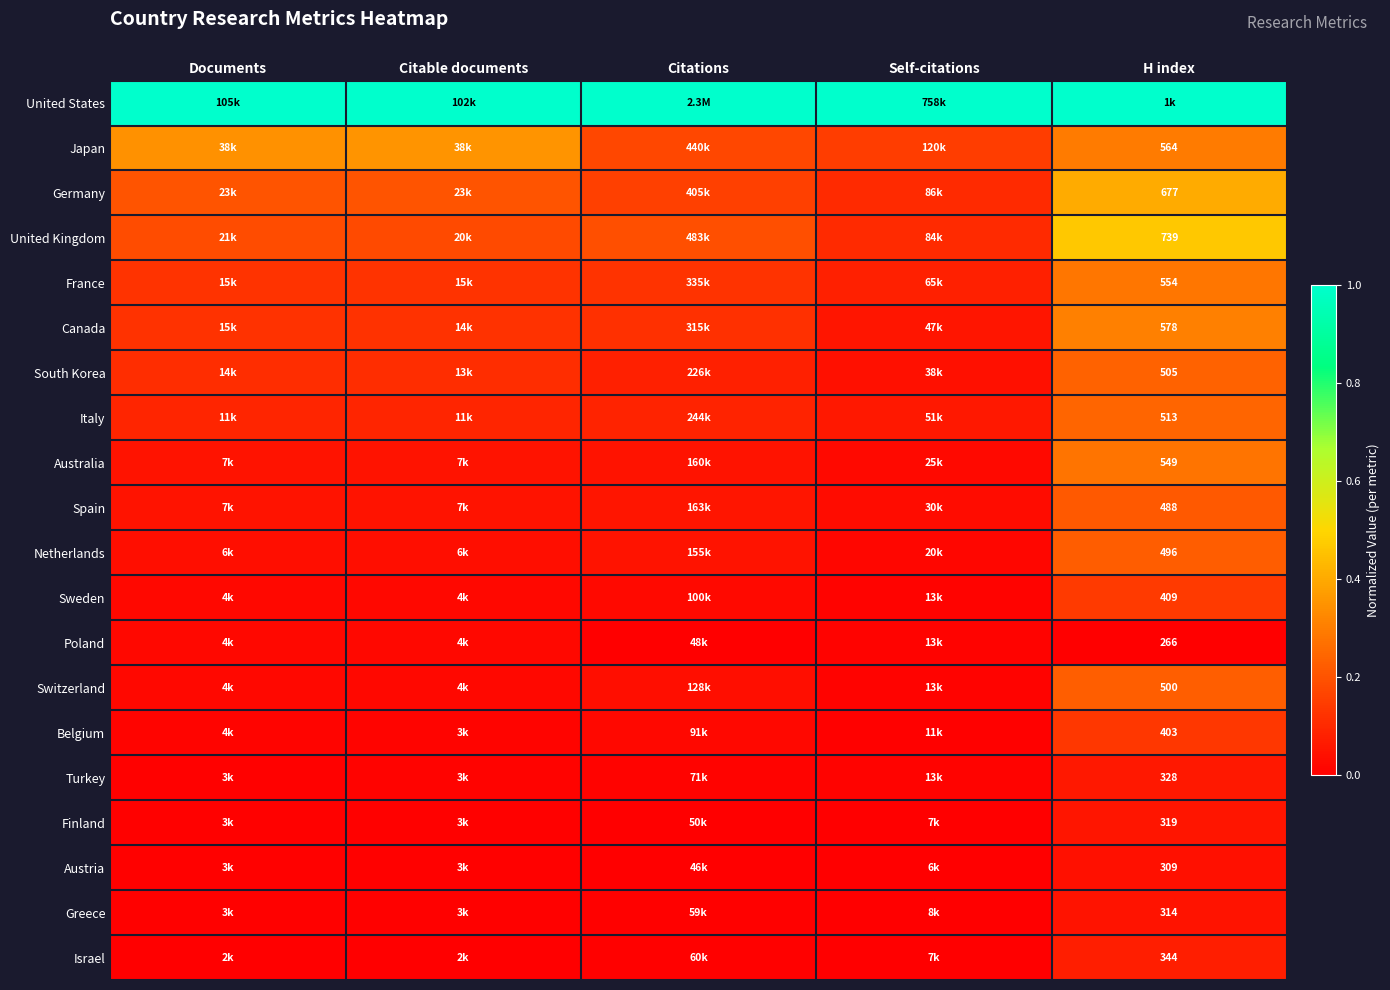

At how many categories does at least one series exceed 0?

5